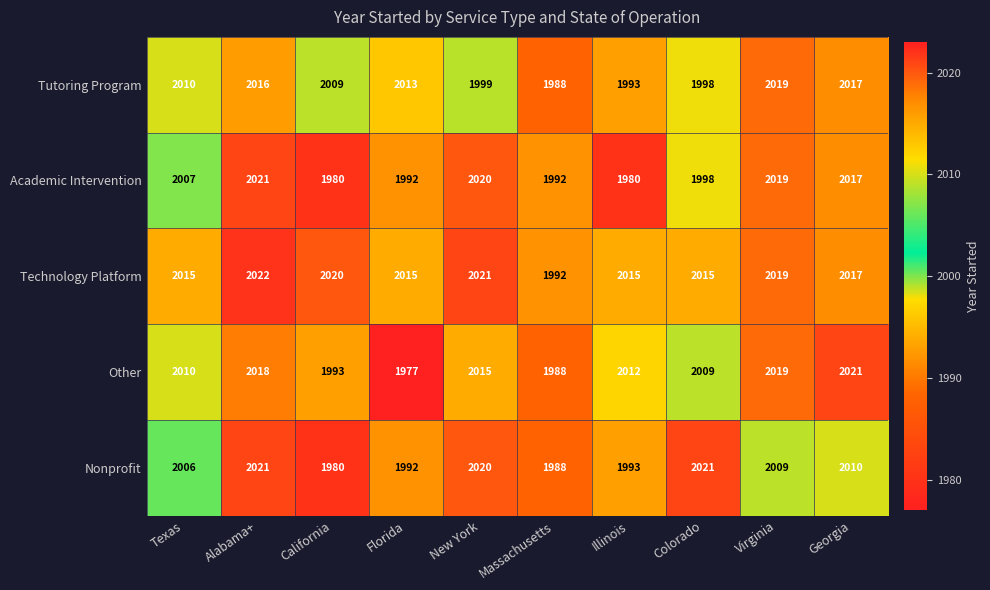

Which category has the highest value across all series?

Alabama+